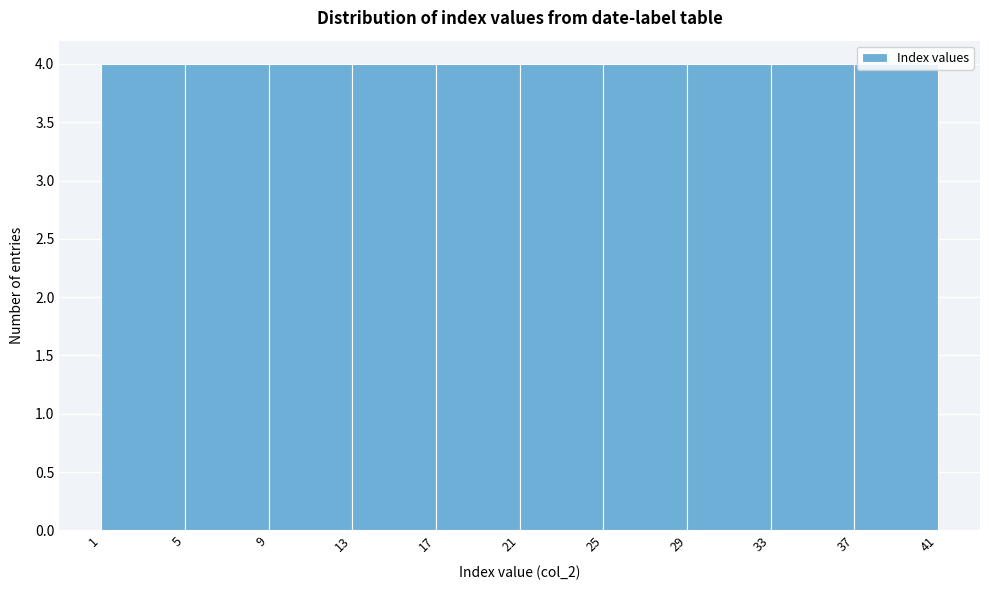

Reading left to right, transcribe this chart: for each bar, give the range it covers on the x-axis and its height. The values are not printed on the chart, so give them approximately, as read against the axis.

1 to 5: 4
5 to 9: 4
9 to 13: 4
13 to 17: 4
17 to 21: 4
21 to 25: 4
25 to 29: 4
29 to 33: 4
33 to 37: 4
37 to 41: 4